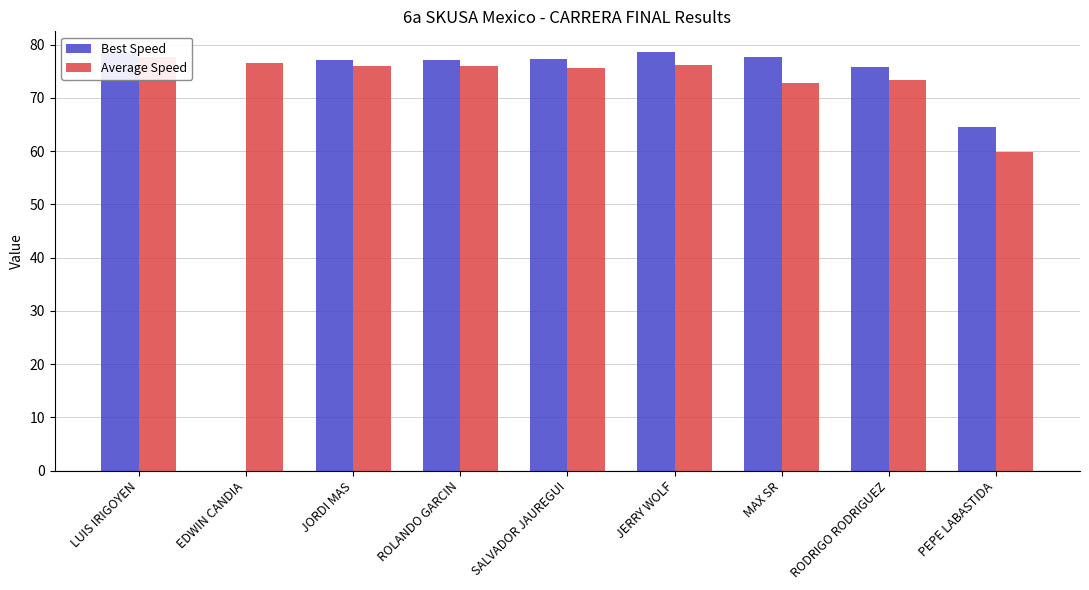

At how many categories does at least one series exceed 64?

9